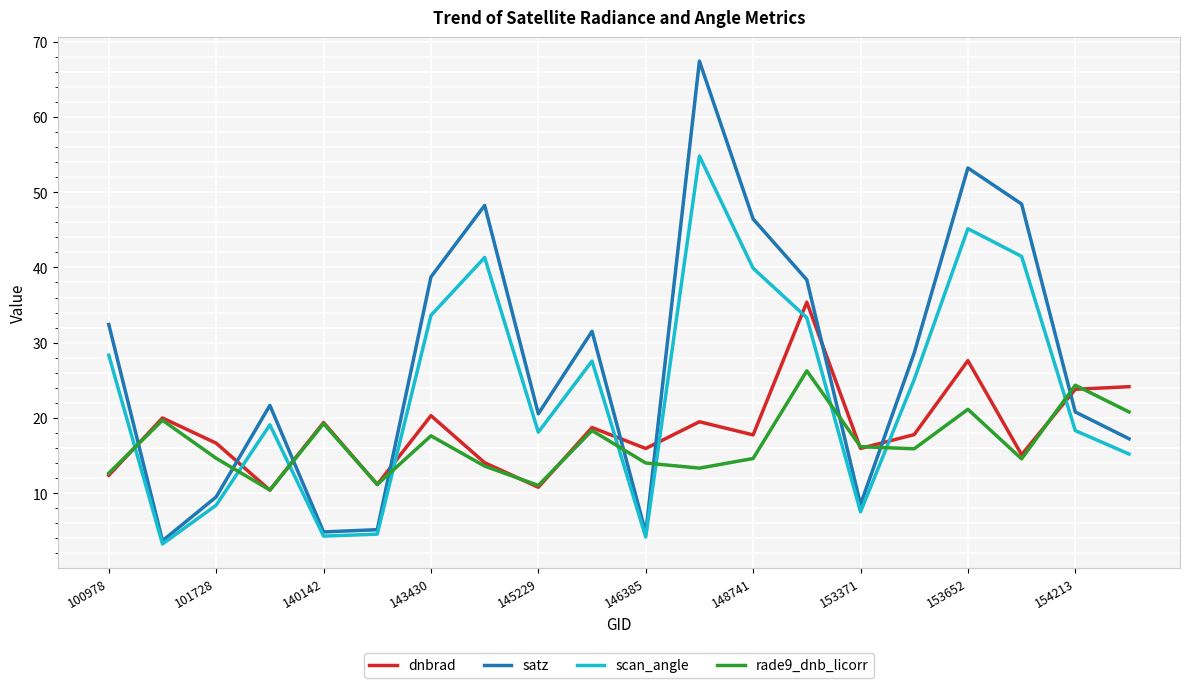

What is the greatest value displayed?

67.4